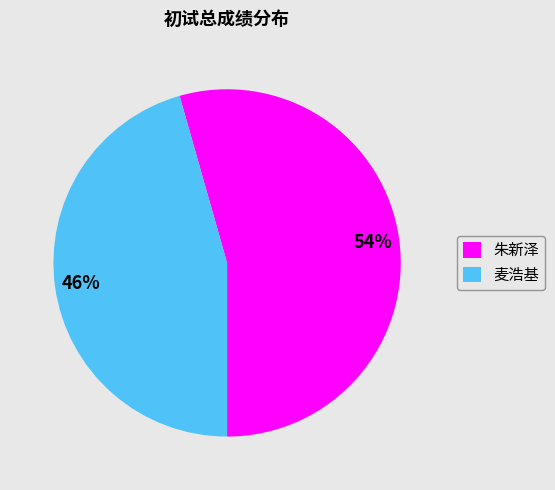

Rank the categories by value from highest to lowest.

朱新泽, 麦浩基